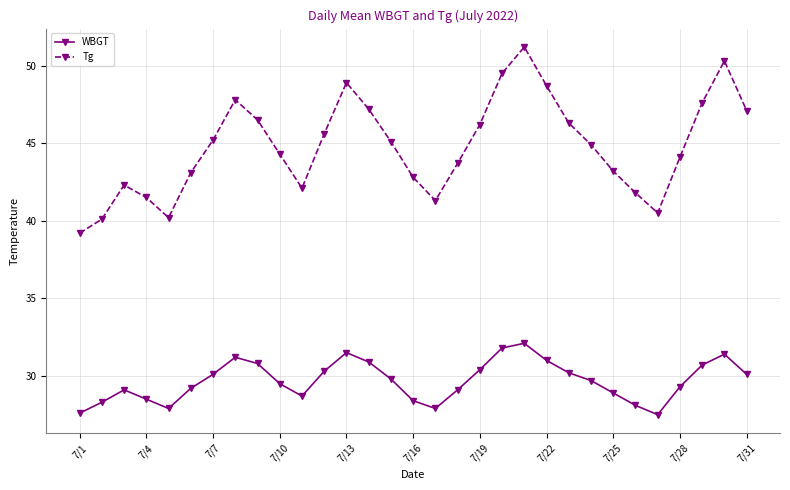

True or false: Tg and WBGT cross at least once.

False